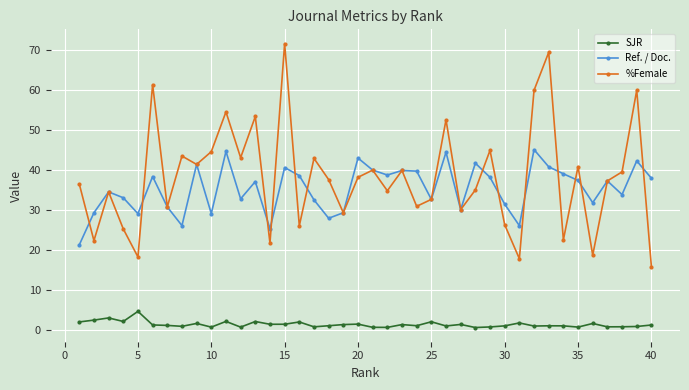

True or false: %Female and SJR intersect in this chart.

False